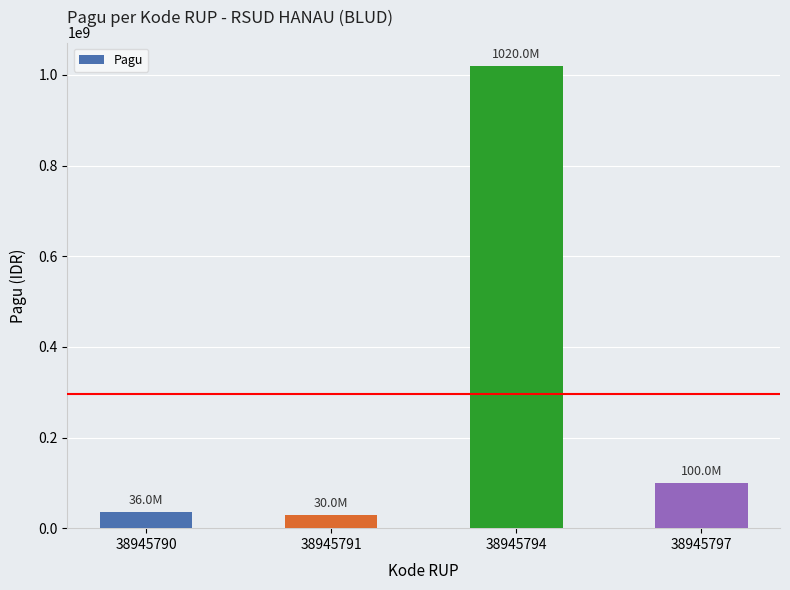

Are the bars grouped side by side (vs. stacked)?

No